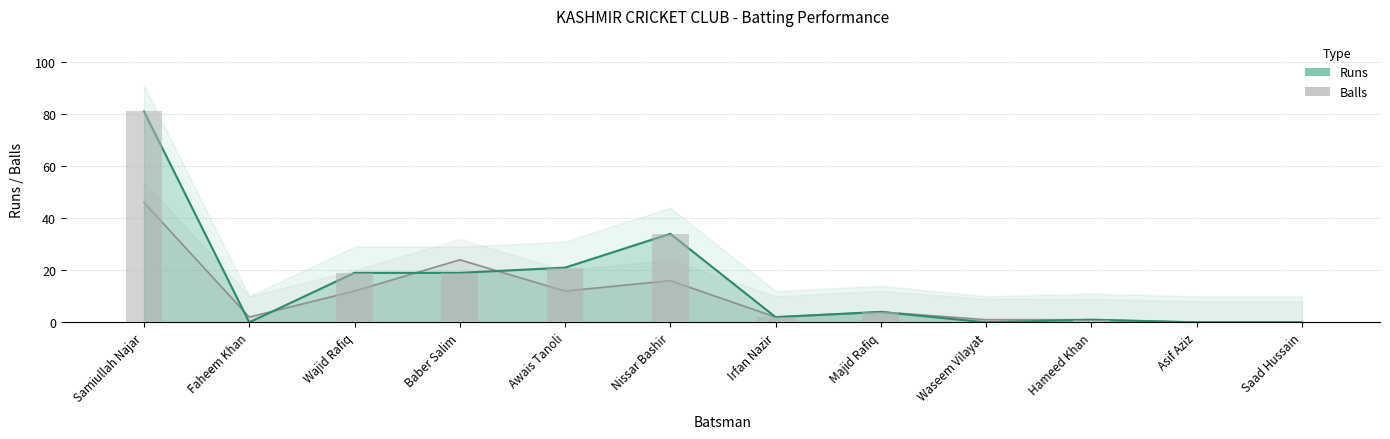

Which series has the widest spread of values?

Runs